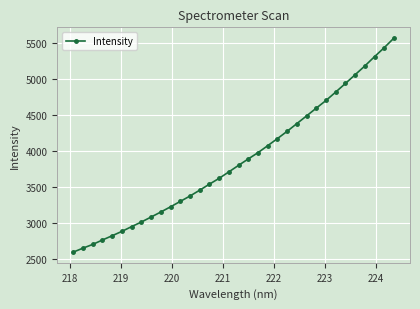

What is the difference between the second highest and minimum values?

2837.3